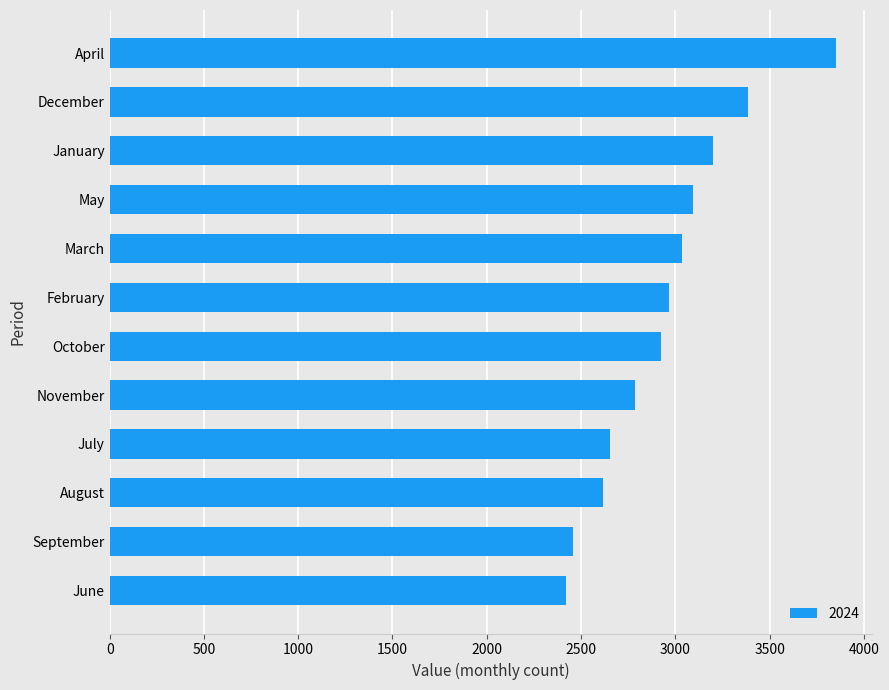

The value at October is 1284. True or false?

False